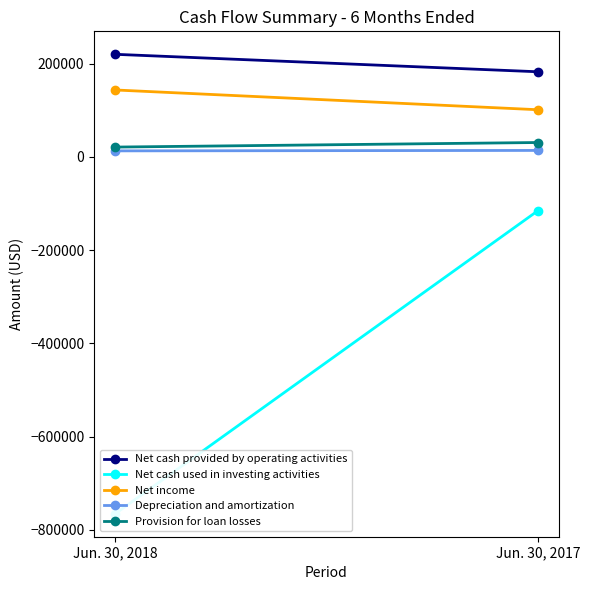

What is the average value of the Net income series?

122466